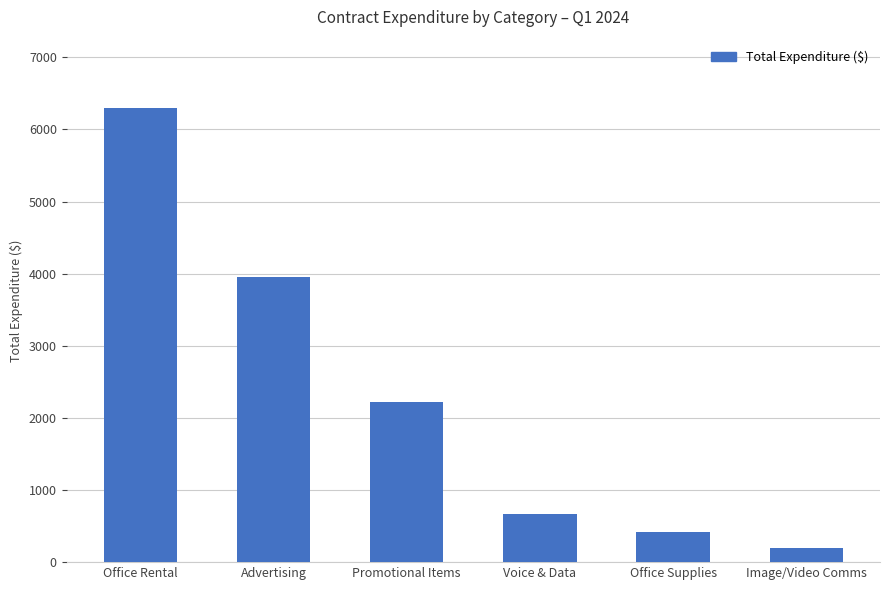

List the labels in order of value, smallest first.

Image/Video Comms, Office Supplies, Voice & Data, Promotional Items, Advertising, Office Rental